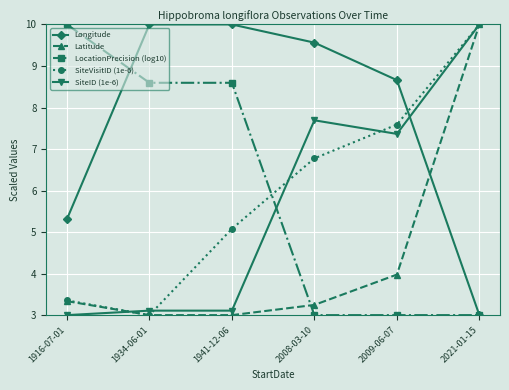

What is the total value across all series at 2008-03-10?

30.3